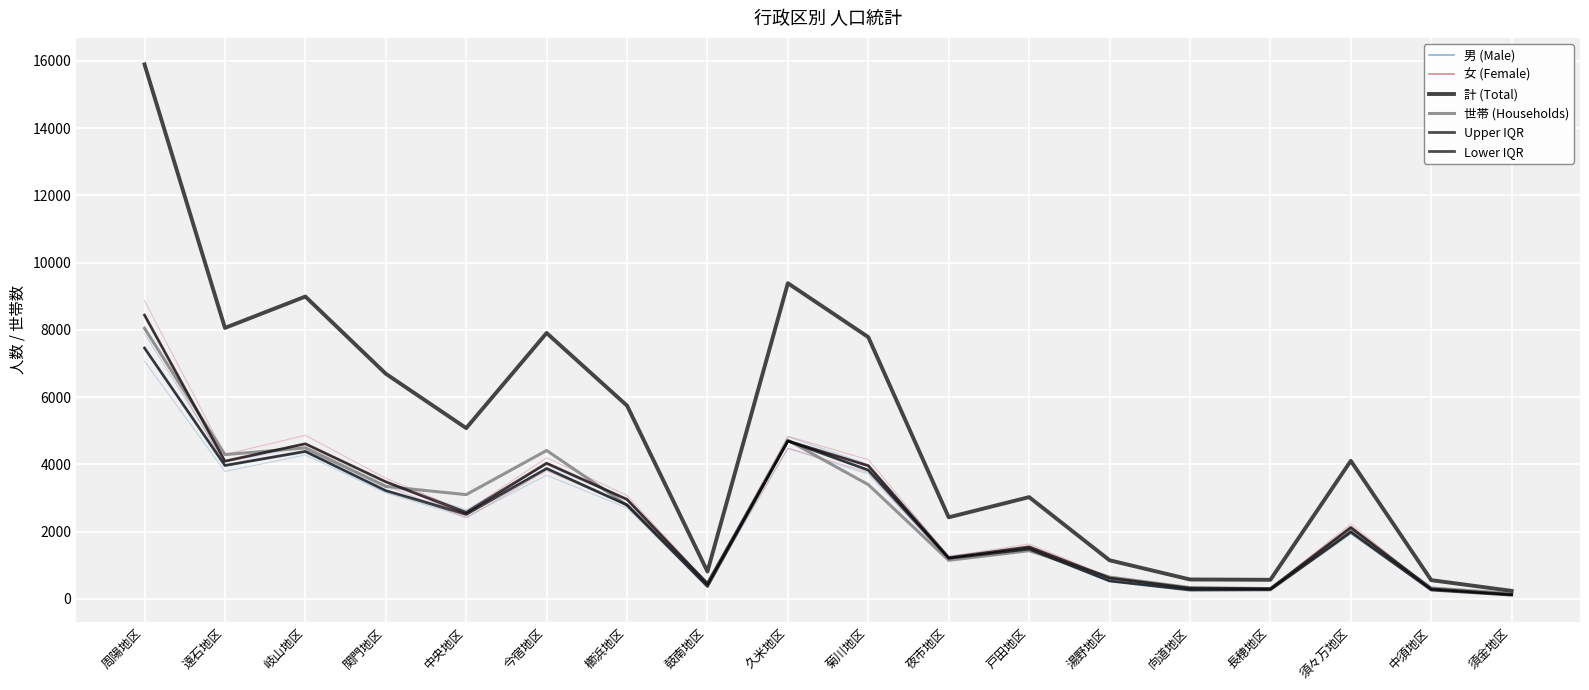

What are all the series names shown in the legend?

男 (Male), 女 (Female), 計 (Total), 世帯 (Households), Upper IQR, Lower IQR